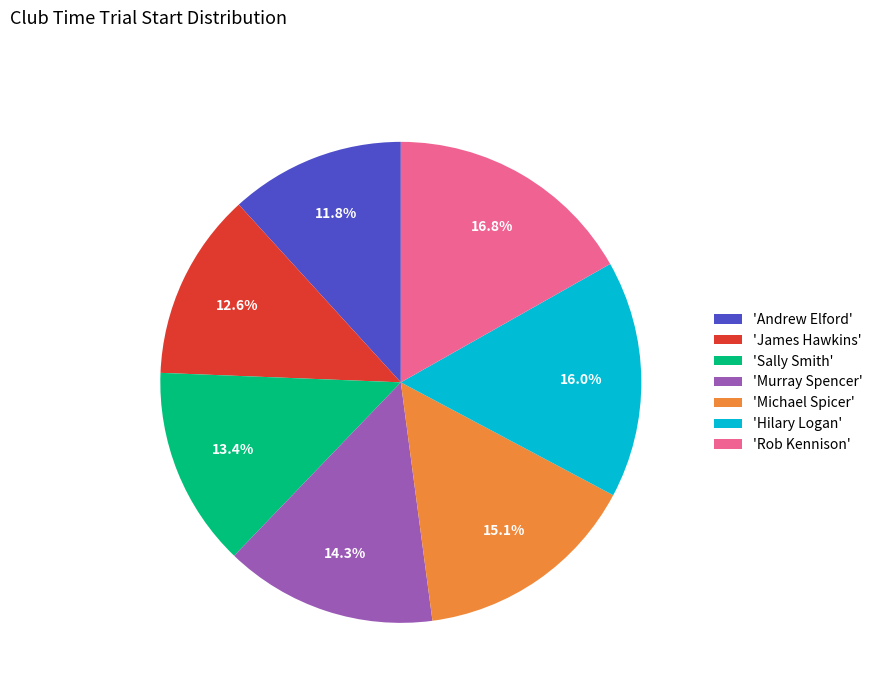

Rank the categories by value from lowest to highest.

'Andrew Elford', 'James Hawkins', 'Sally Smith', 'Murray Spencer', 'Michael Spicer', 'Hilary Logan', 'Rob Kennison'